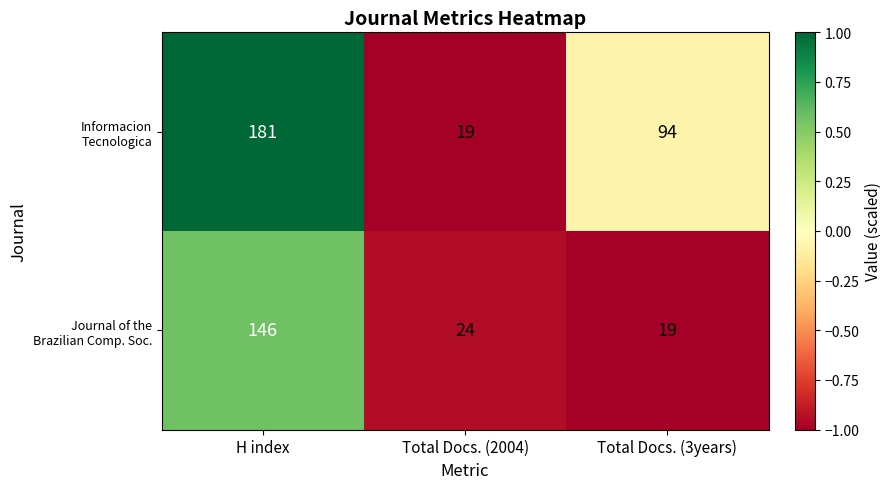

What is the maximum value shown in the chart?

181